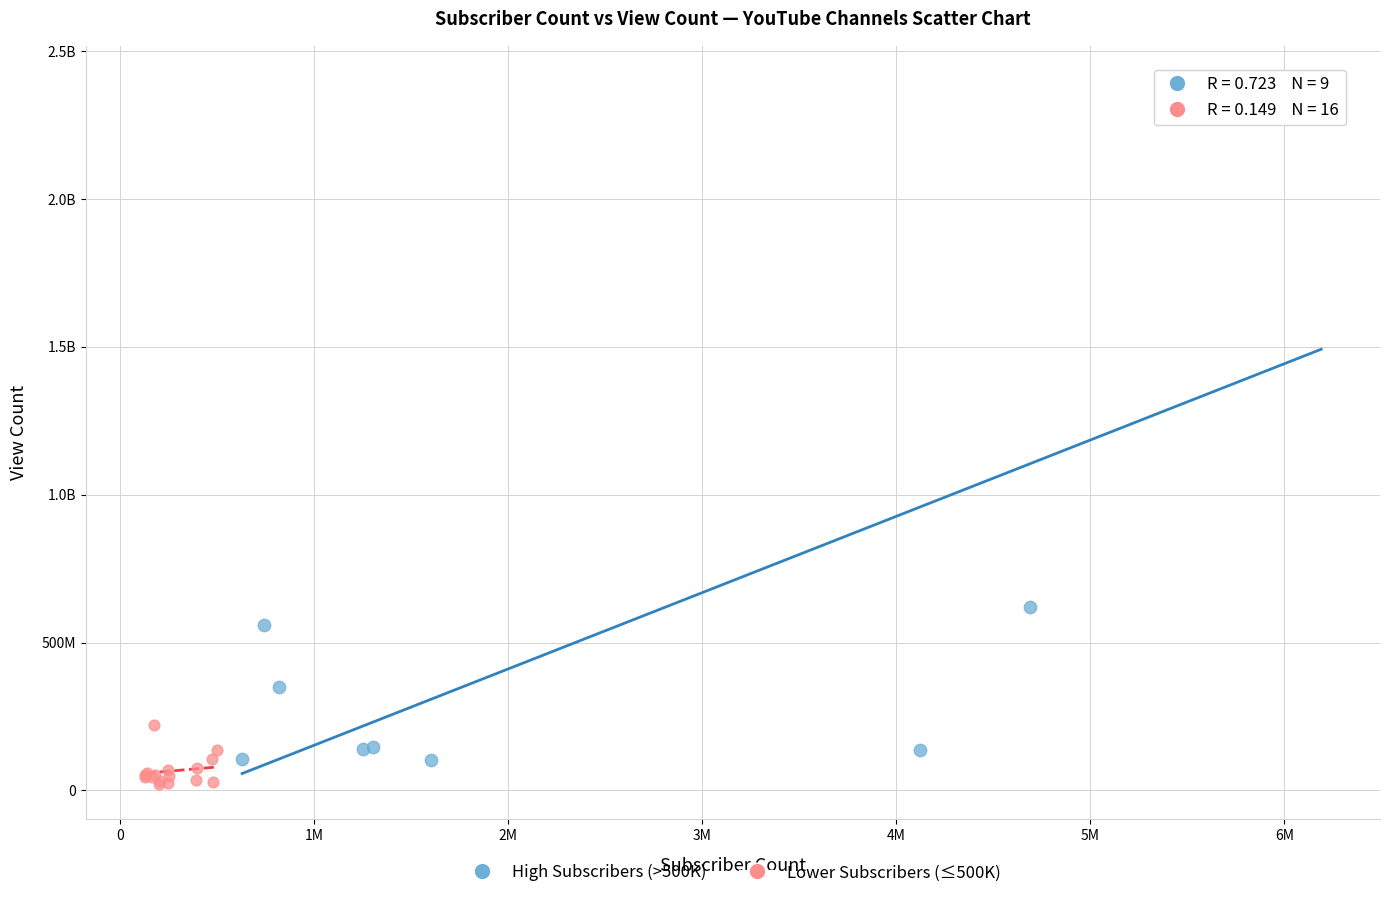

What are all the series names shown in the legend?

High Subscribers (>500K), Lower Subscribers (≤500K)